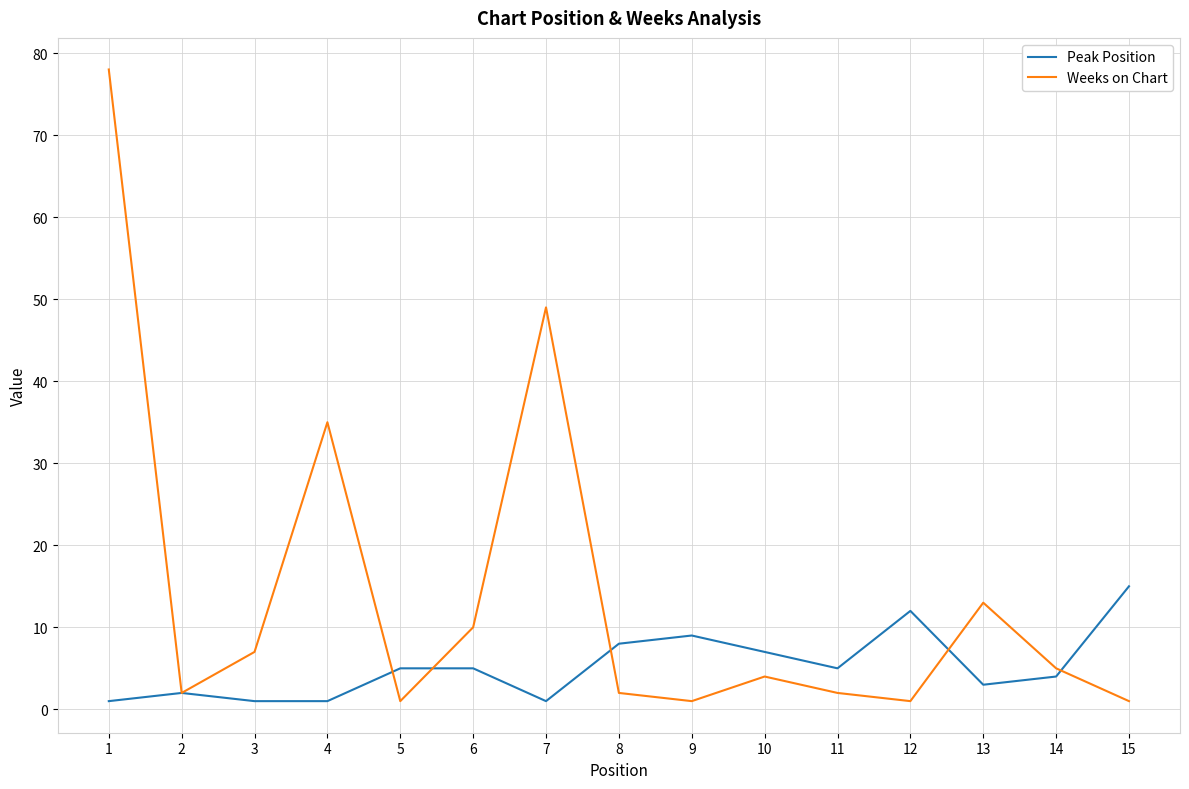

Is the value of Peak Position at 12 greater than the value of Weeks on Chart at 10?

Yes